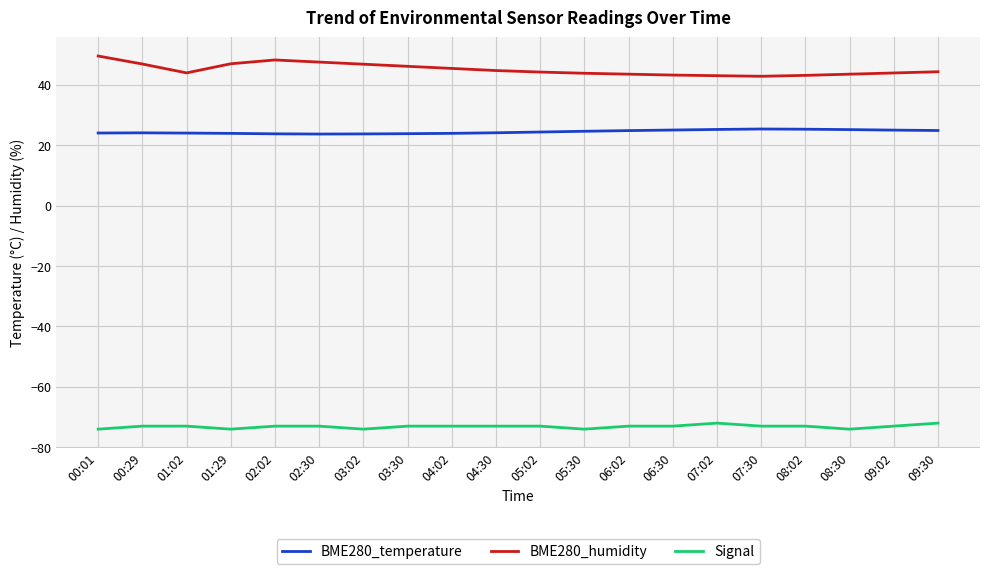

What are all the series names shown in the legend?

BME280_temperature, BME280_humidity, Signal